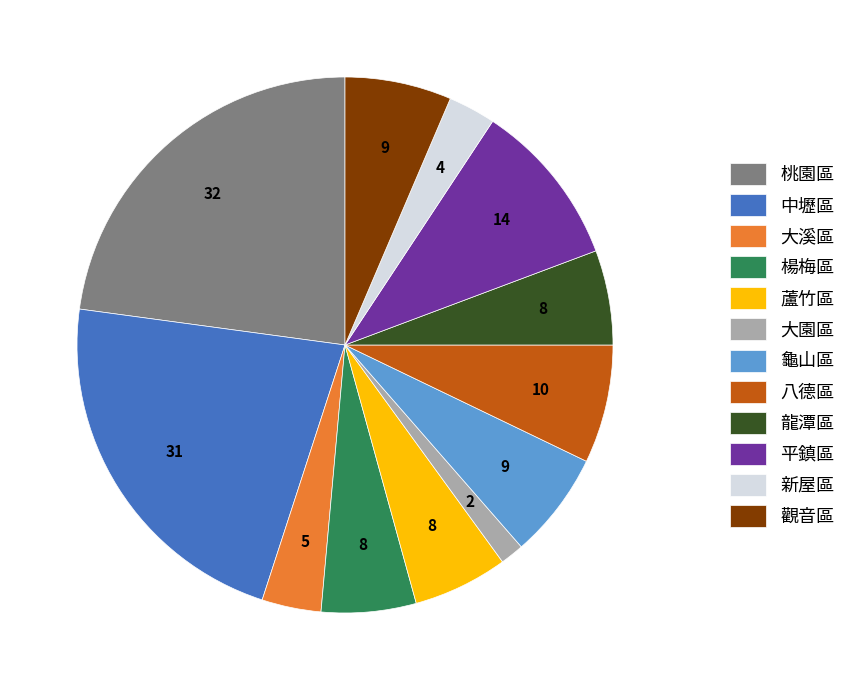

Is the sum of 桃園區 and 觀音區 greater than half?

No